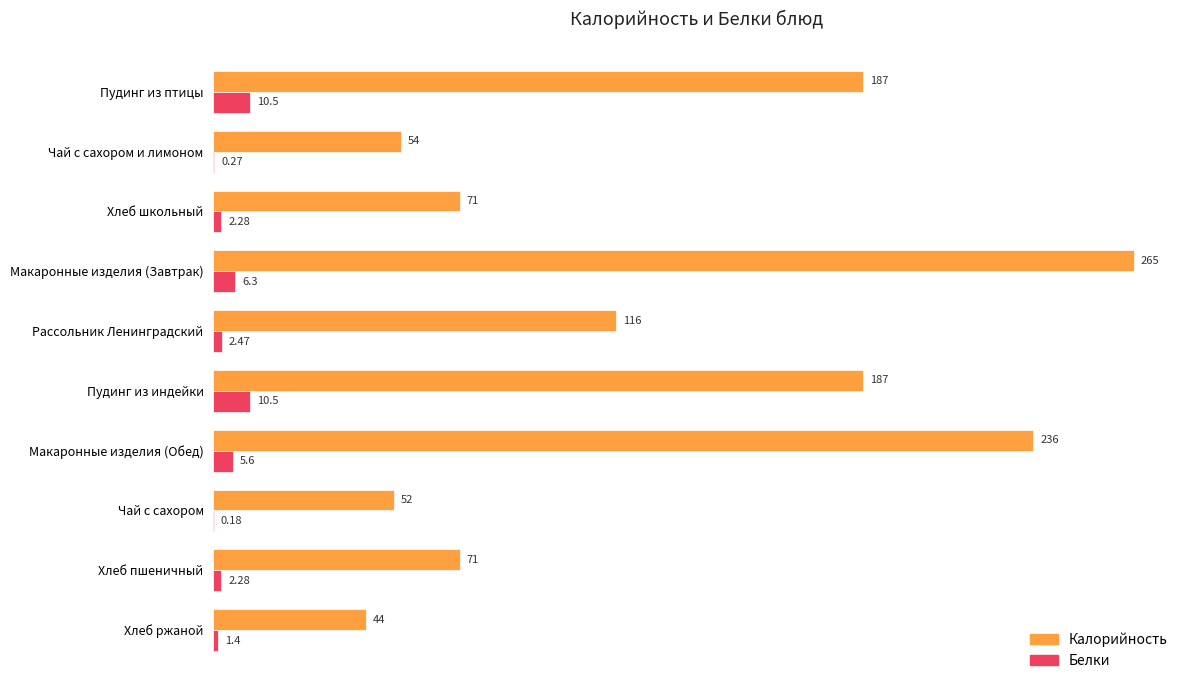

Which series has the largest total across all categories?

Калорийность